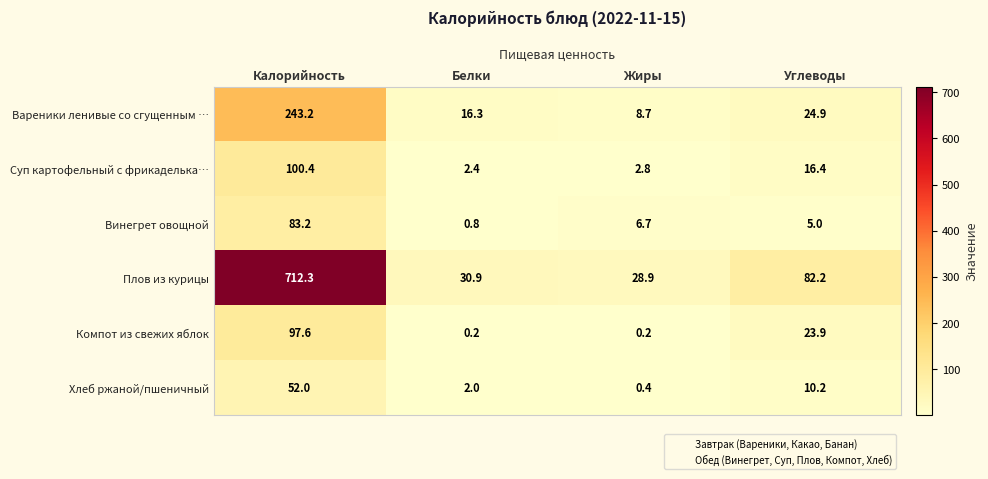

What is the average value of the Вареники ленивые со сгущенным … series?

73.3